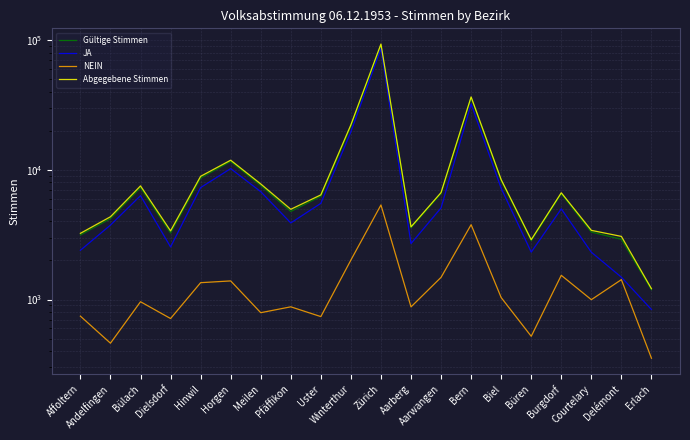

At which category does Gültige Stimmen reach its first local valley?

Dielsdorf